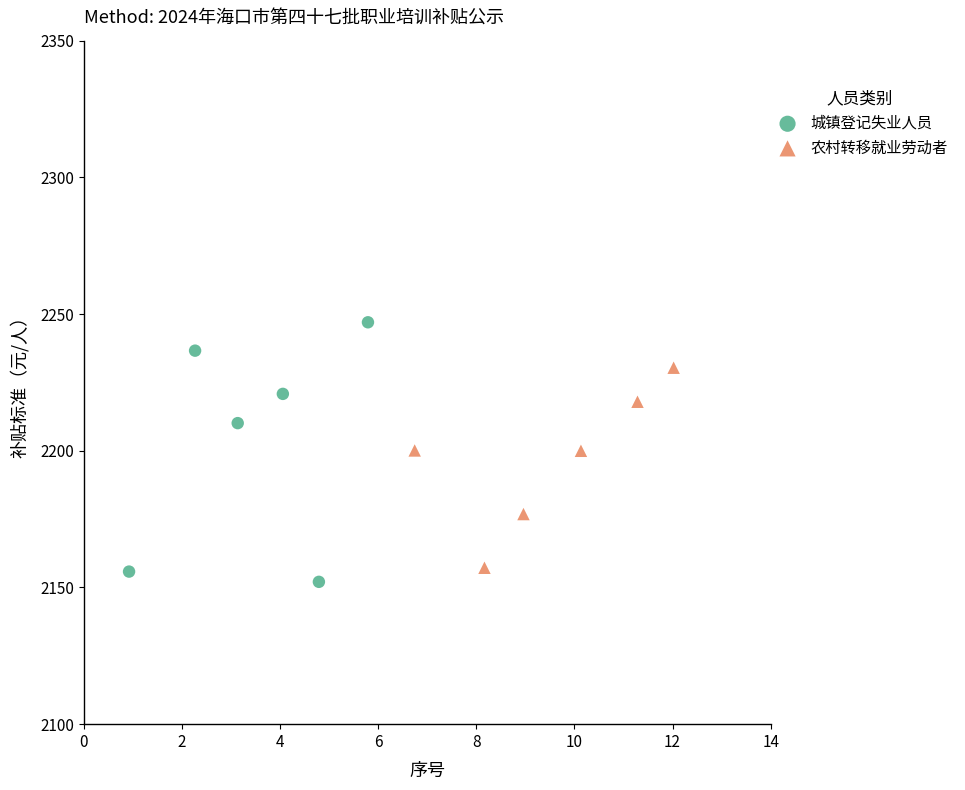

Which series has the widest spread of Y values?

城镇登记失业人员